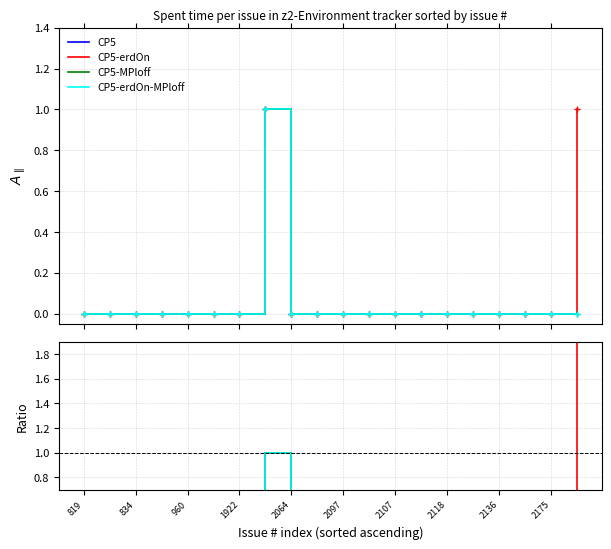

What is the value of the CP5-erdOn-MPloff point at the 8th from the left?

1.0